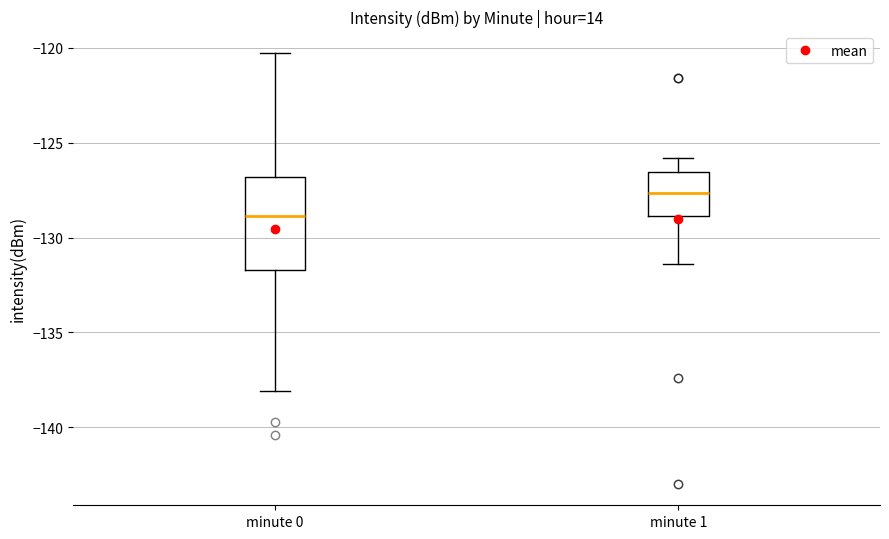

Which box has the lowest median line?

minute 0